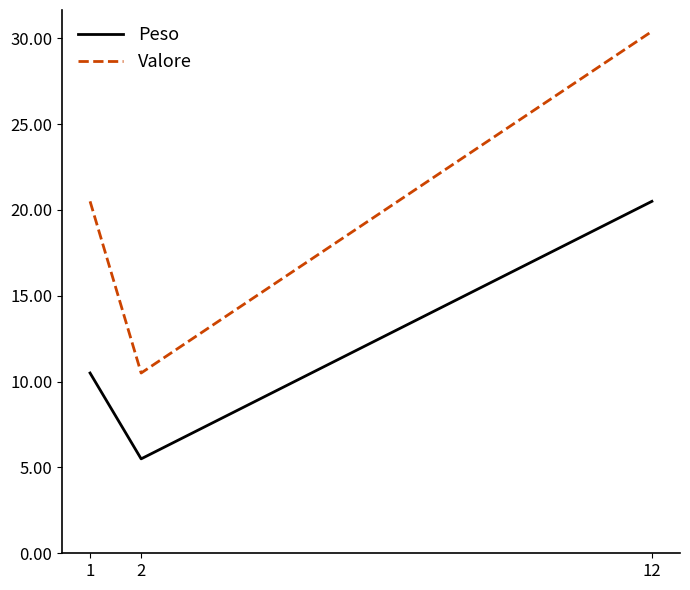

The Valore series shows 50.7 at 12. True or false?

False